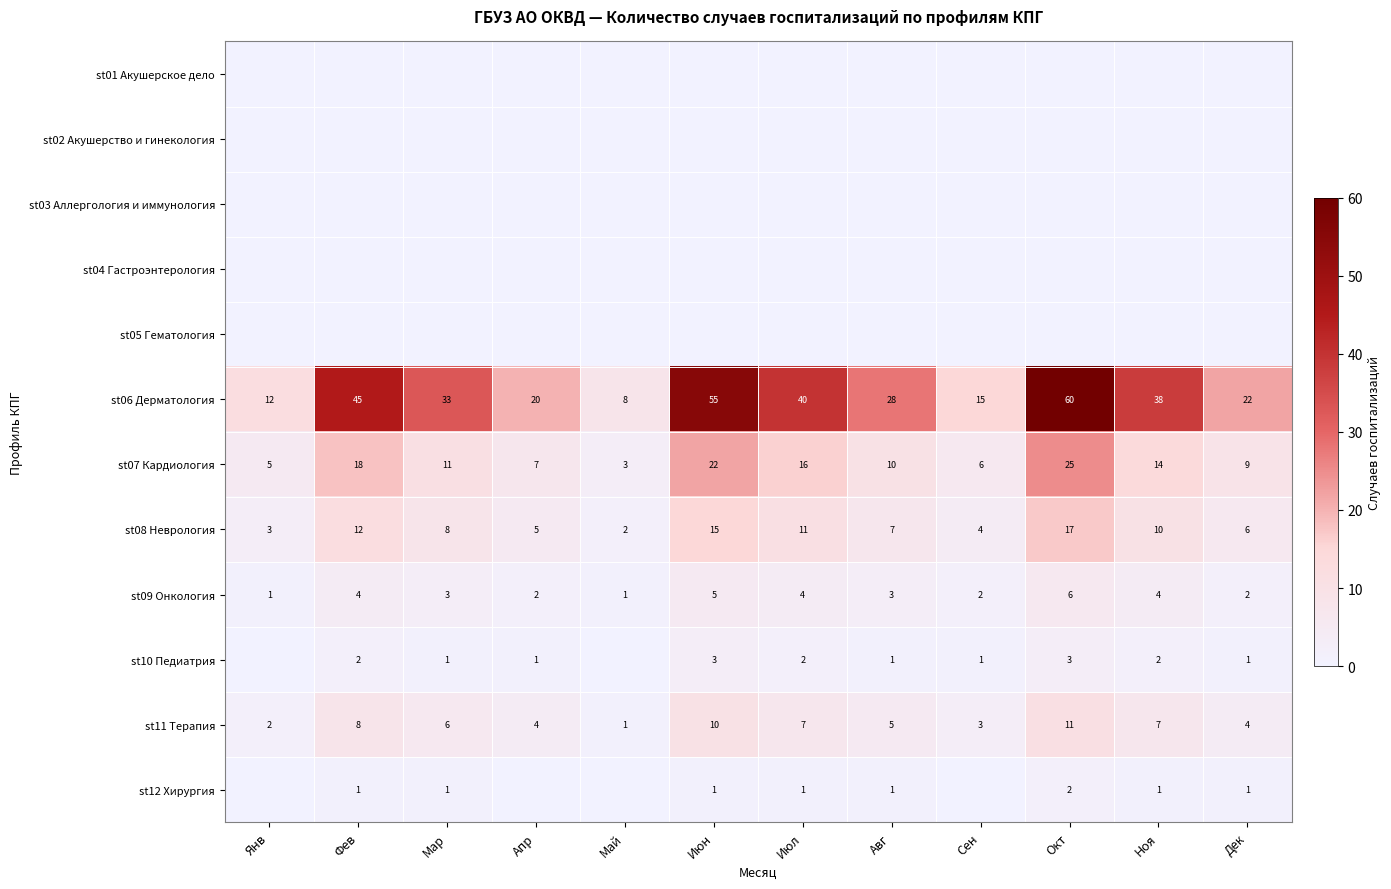

Which category has the lowest value in the st07 Кардиология series?

Май